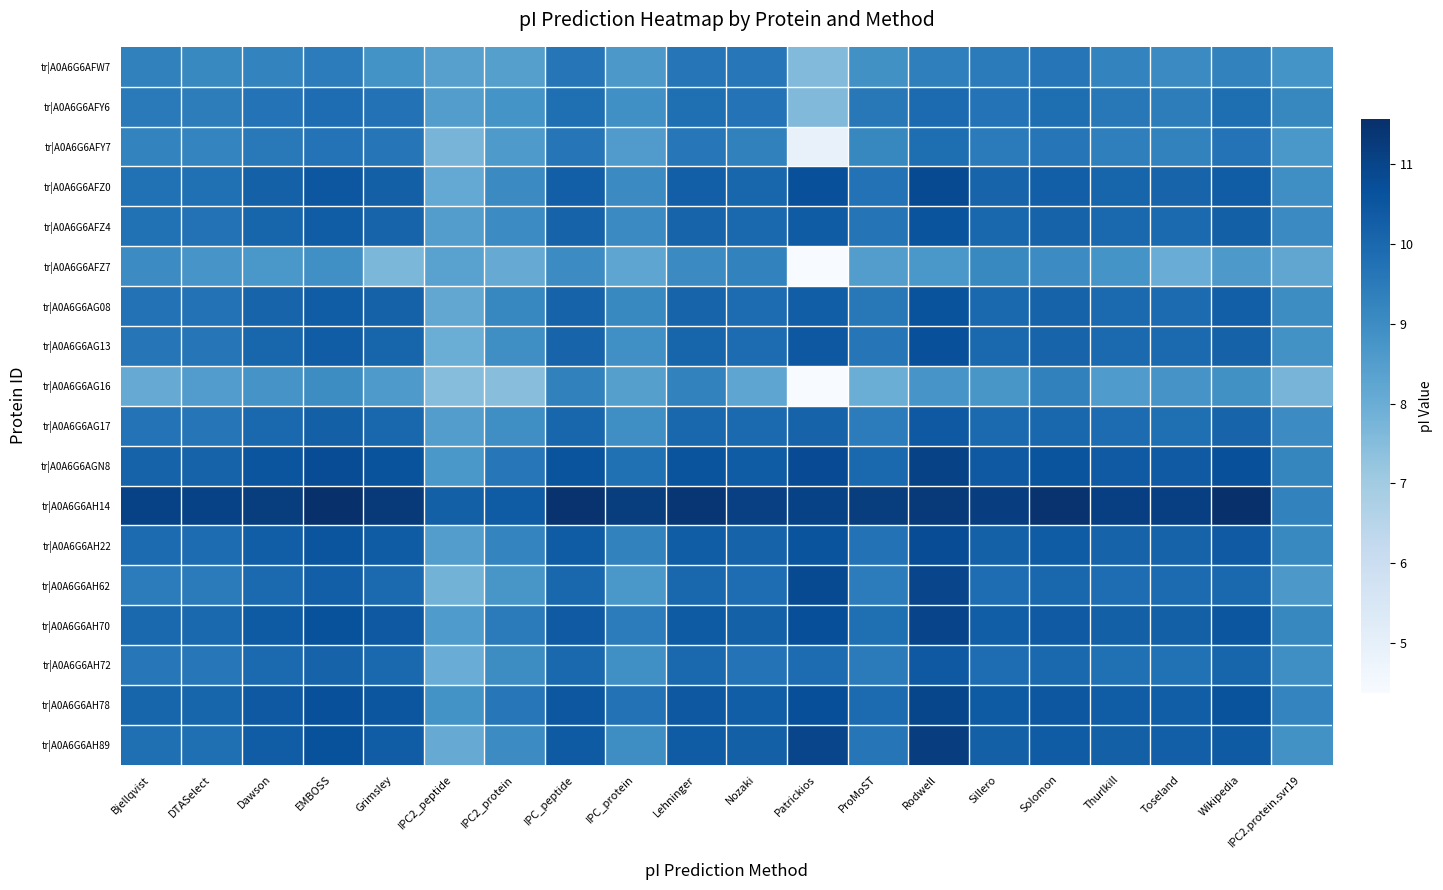

What is the greatest value displayed?

11.6